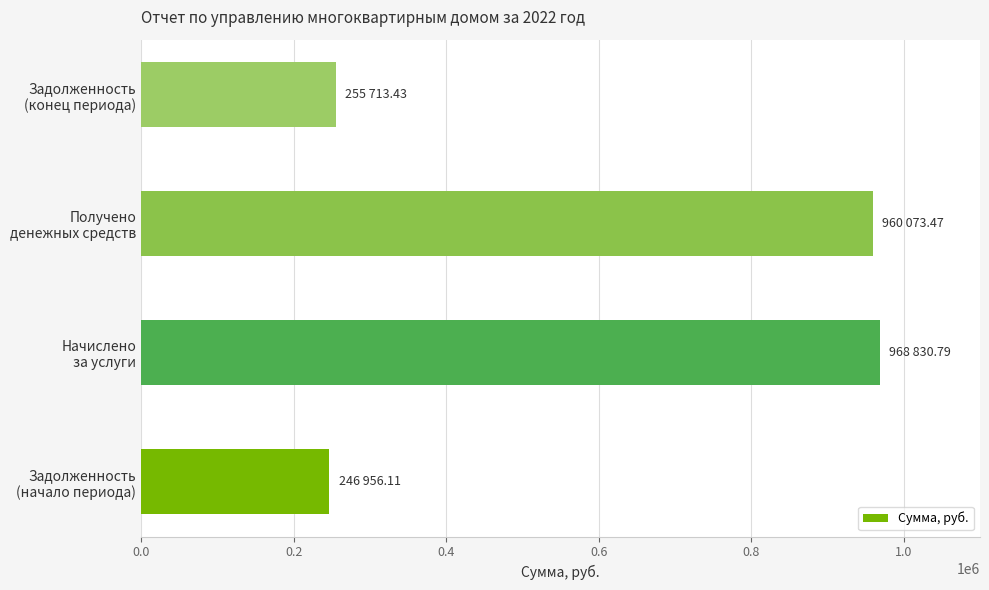

What is the smallest value displayed?

246956.1